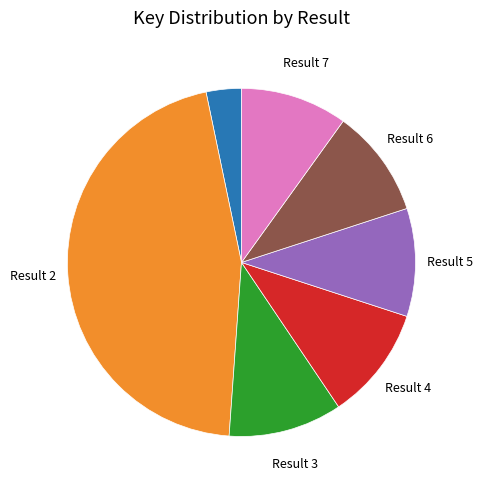

Does any single category account for the majority?

No